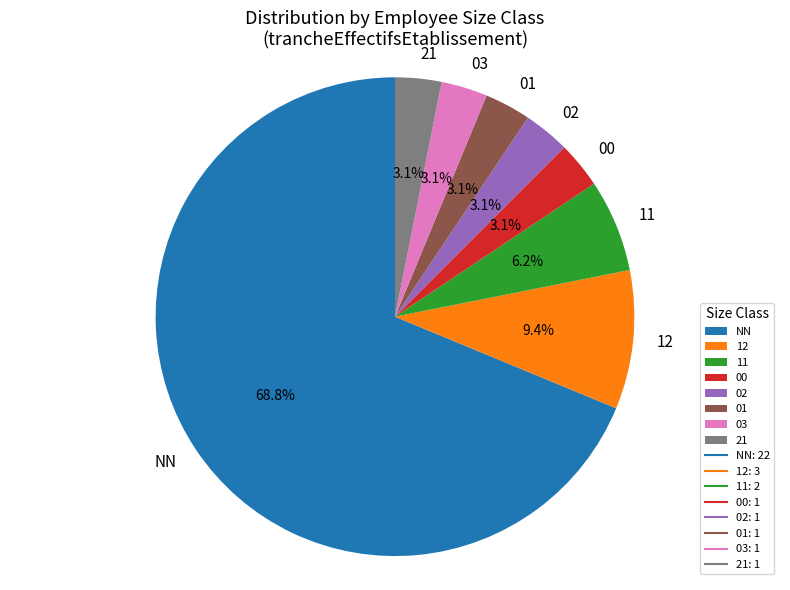

What is the largest slice in the pie chart?

NN